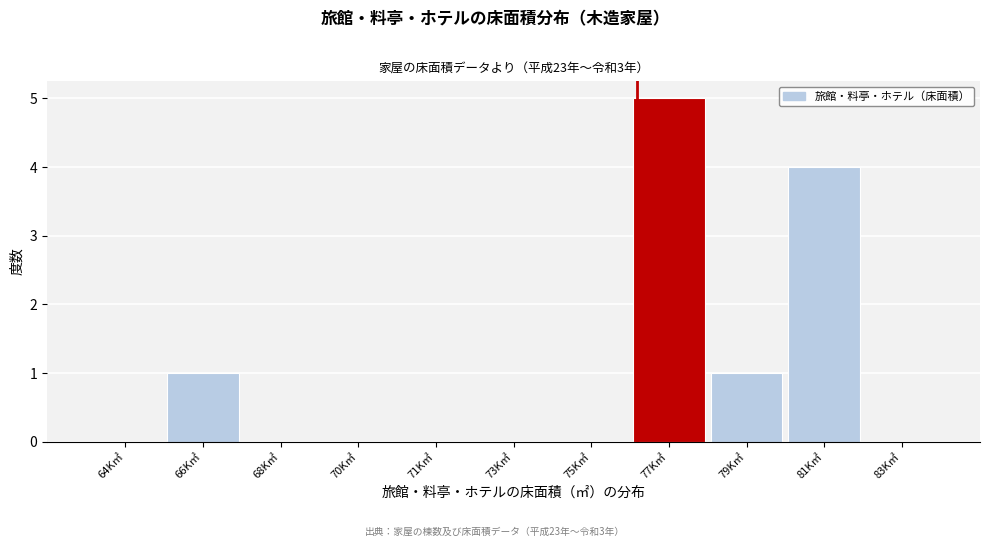

Reading right to left, list all the values displayed in this chart.

83K㎡=0	81K㎡=4	79K㎡=1	77K㎡=5	75K㎡=0	73K㎡=0	71K㎡=0	70K㎡=0	68K㎡=0	66K㎡=1	64K㎡=0